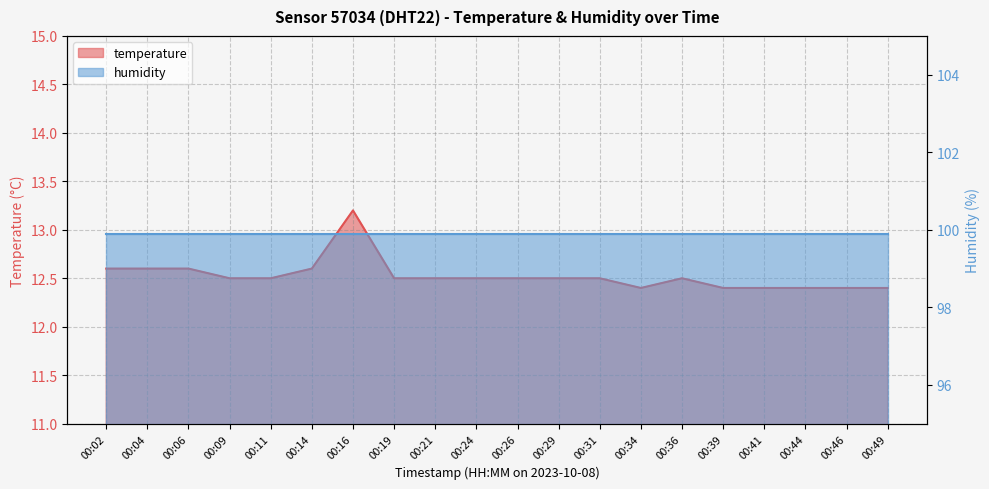

Rank the categories by value from lowest to highest.

00:34, 00:39, 00:41, 00:44, 00:46, 00:49, 00:09, 00:11, 00:19, 00:21, 00:24, 00:26, 00:29, 00:31, 00:36, 00:02, 00:04, 00:06, 00:14, 00:16